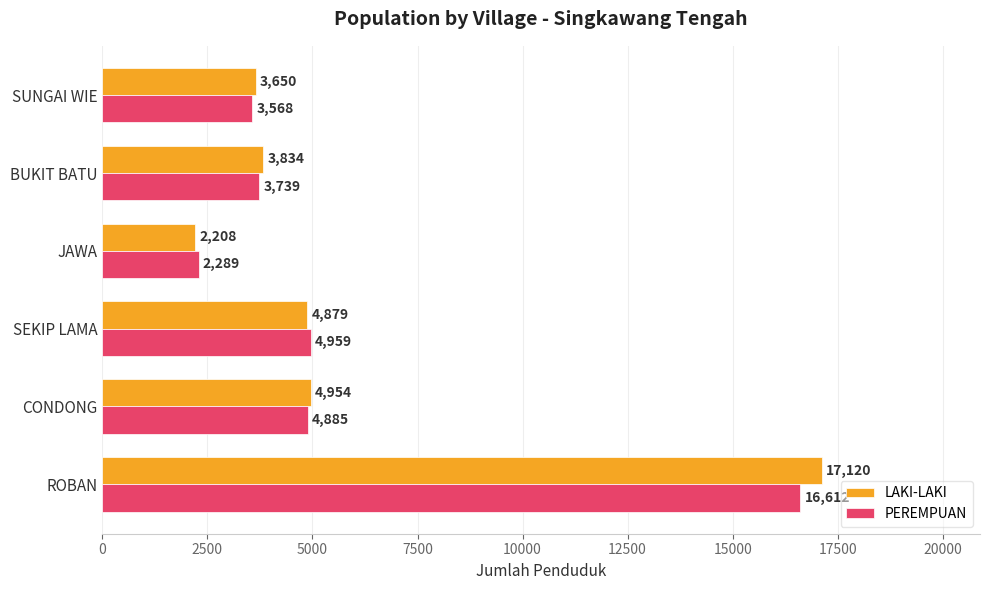

Which series has the largest range (max minus min)?

LAKI-LAKI